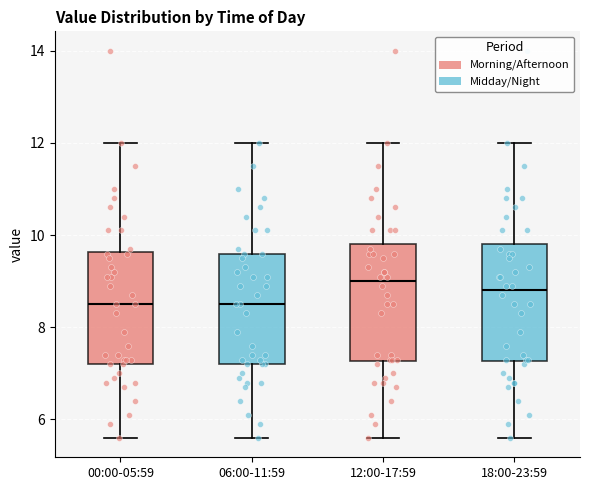

Reading left to right, transcribe this box plot: for each box, give where its median line is, the range the box spans, and where its two whiskers end, as read against the y-axis. The values are not printed on the chart, so give them approximately, as read against the axis.

00:00-05:59: median 8.6, box 7.2 to 9.6, whiskers 5.6 to 12.0
06:00-11:59: median 8.6, box 7.2 to 9.6, whiskers 5.6 to 12.0
12:00-17:59: median 9.0, box 7.2 to 9.8, whiskers 5.6 to 12.0
18:00-23:59: median 8.8, box 7.2 to 9.8, whiskers 5.6 to 12.0